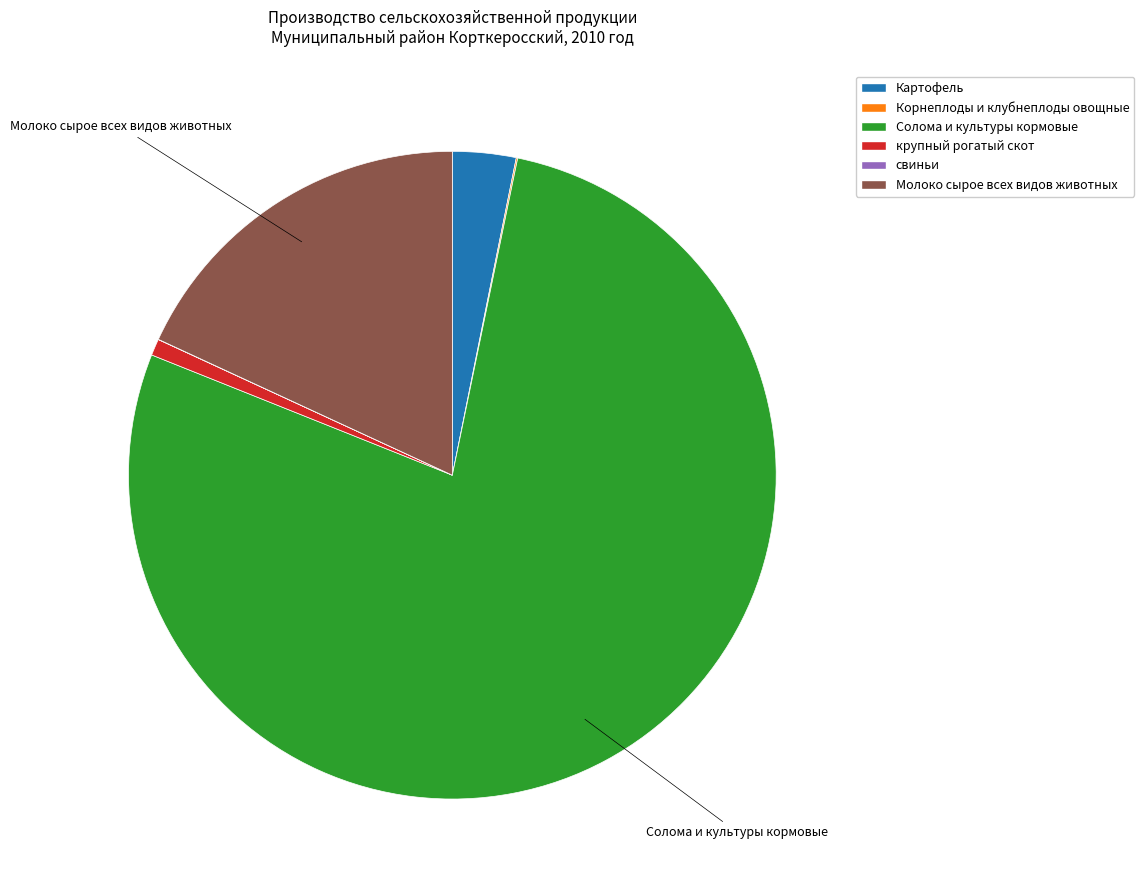

Which category has the biggest portion of the pie?

Солома и культуры кормовые